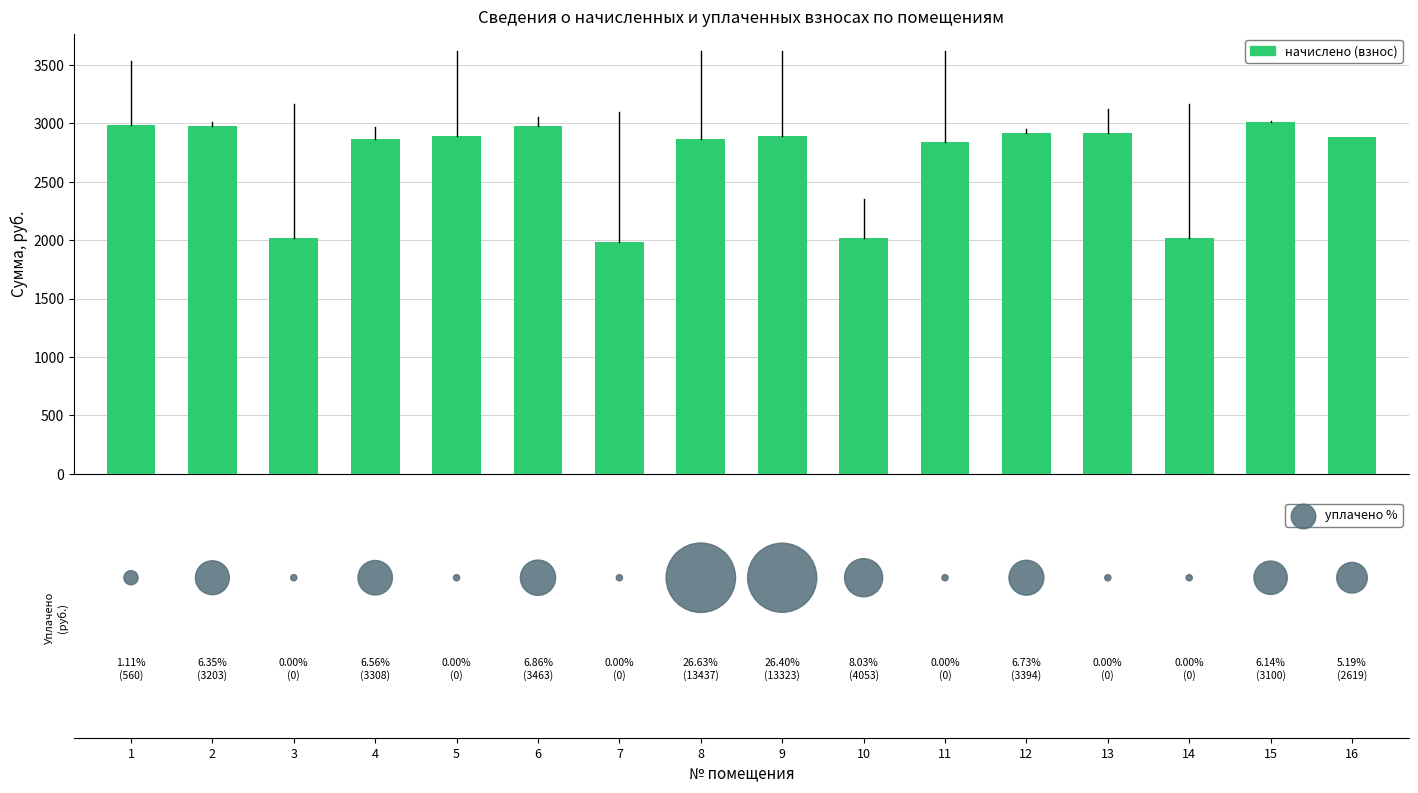

Which series contains the highest Y value?

начислено